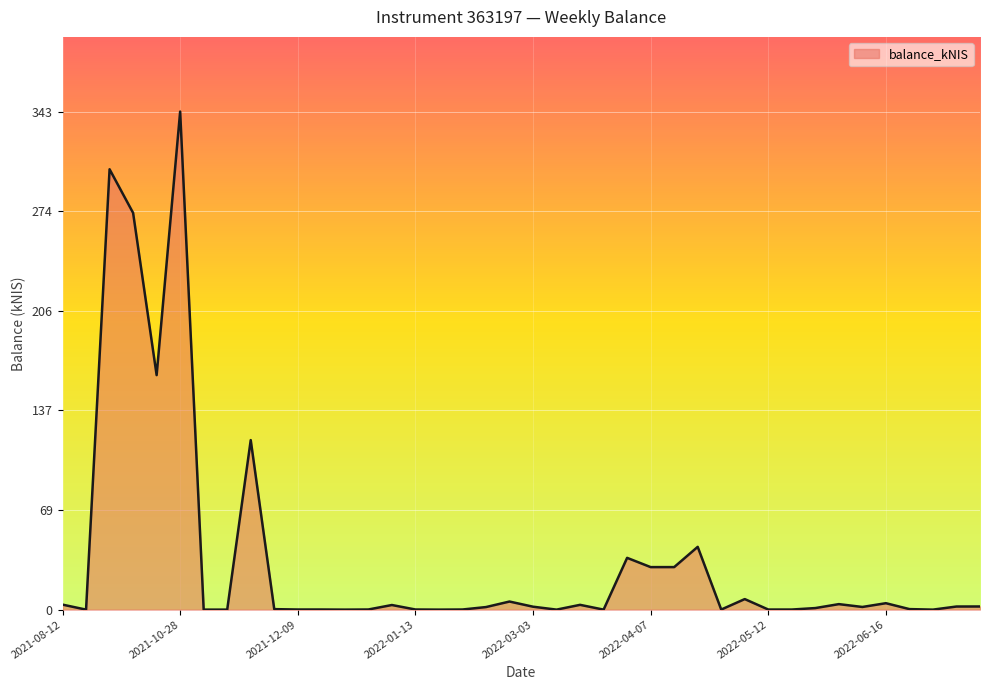

What is the greatest value displayed?

342.6